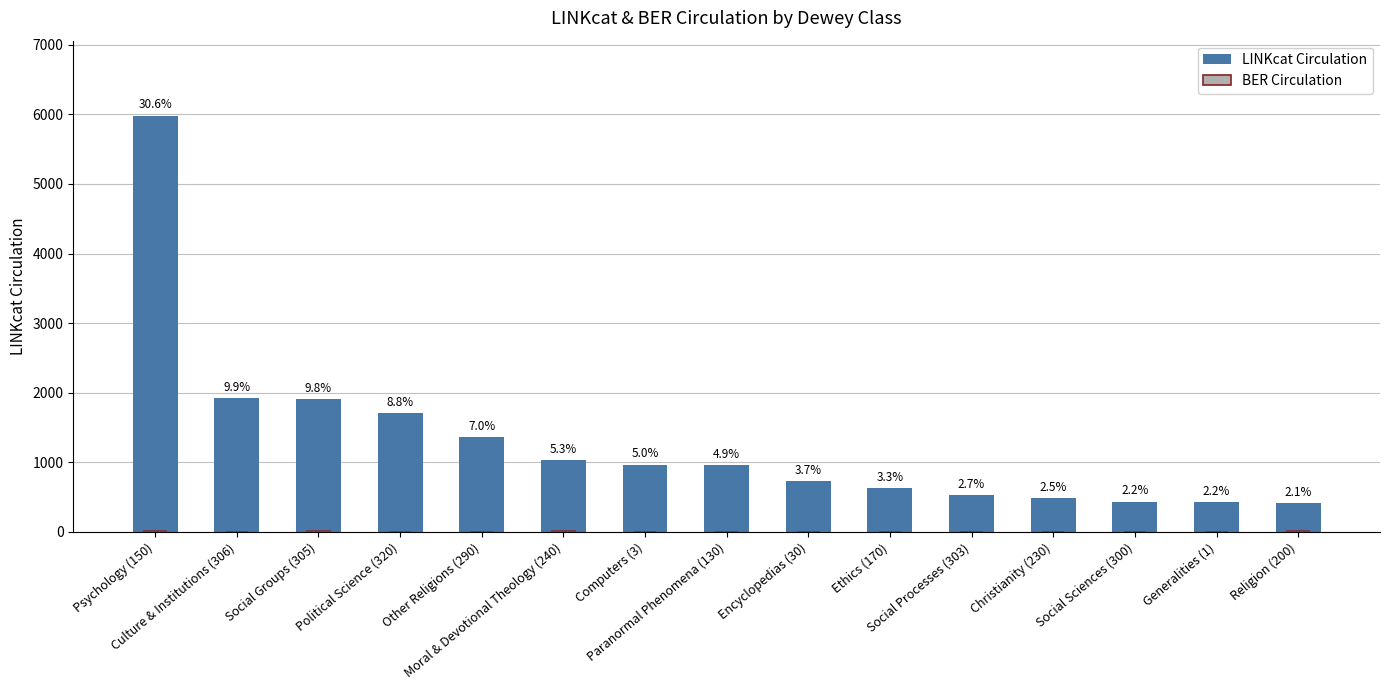

Where does the BER Circulation series first go above 4?

Psychology (150)